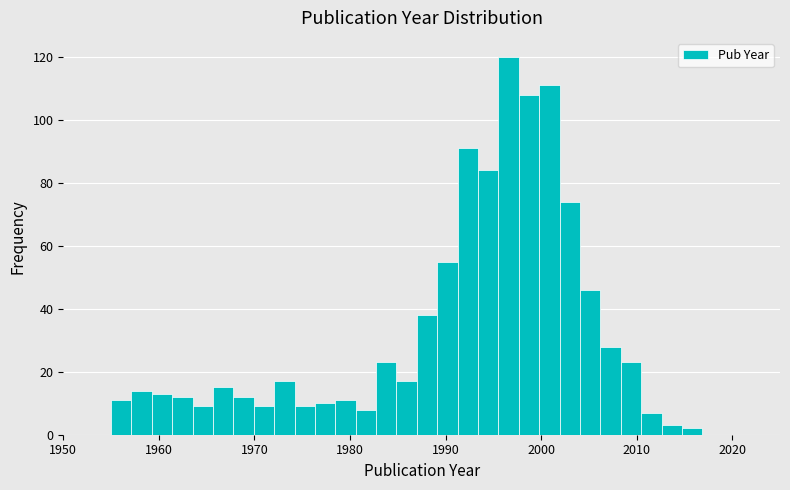

Read against the x-axis, roughly where is the centre of the tallest bar?

1997